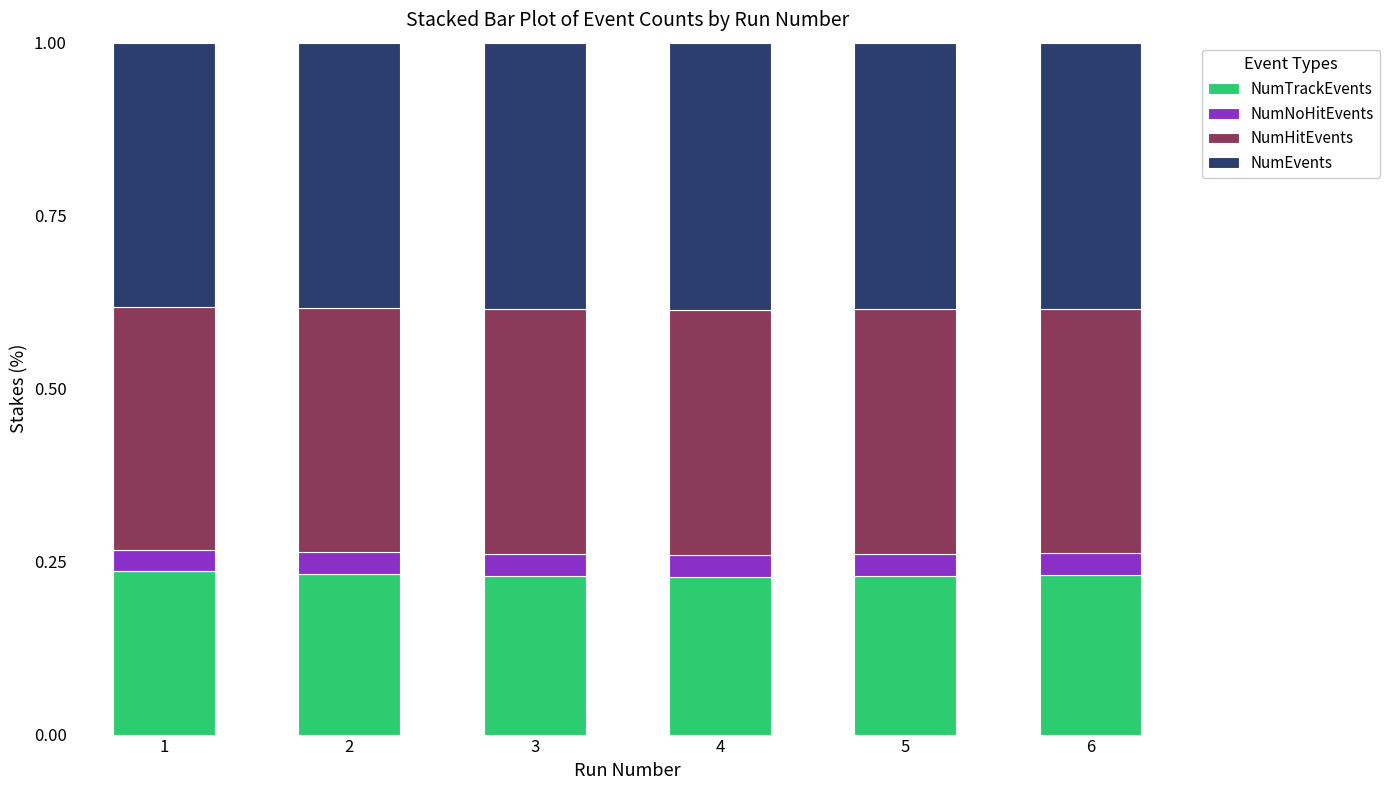

What is the total value across all series at 3?

1.0